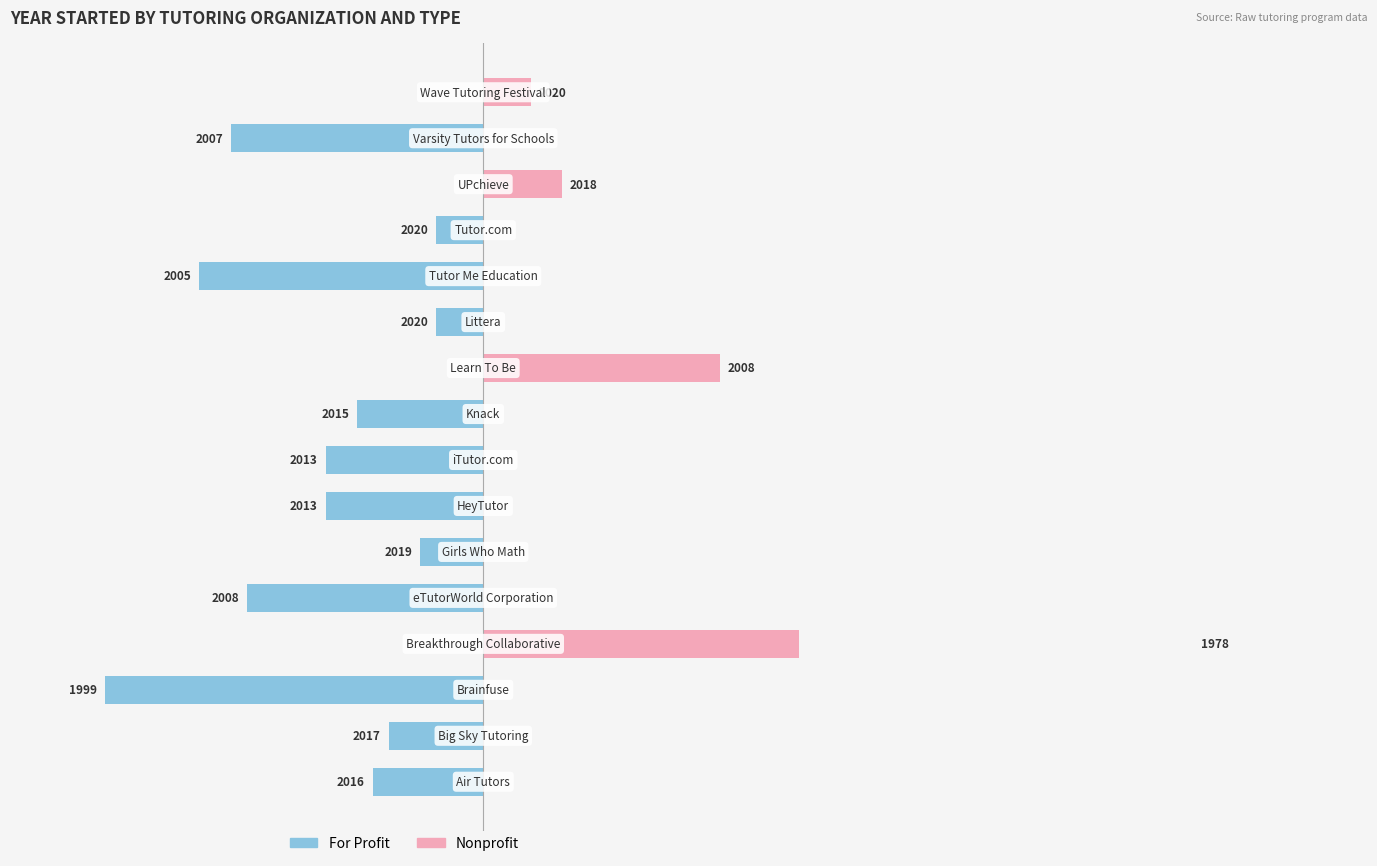

Reading left to right, list all the values displayed in this chart.

For Profit: -7	-6	-24	0	-15	-4	-10	-10	-8	0	-3	-18	-3	0	-16	0
Nonprofit: 0	0	0	45	0	0	0	0	0	15	0	0	0	5	0	3